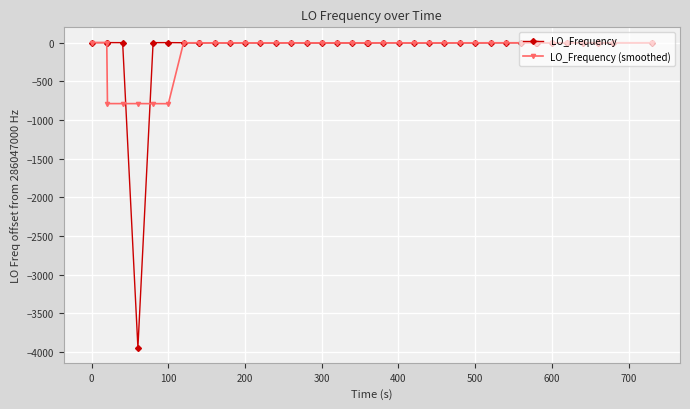

Count the number of categories in the chart.

40